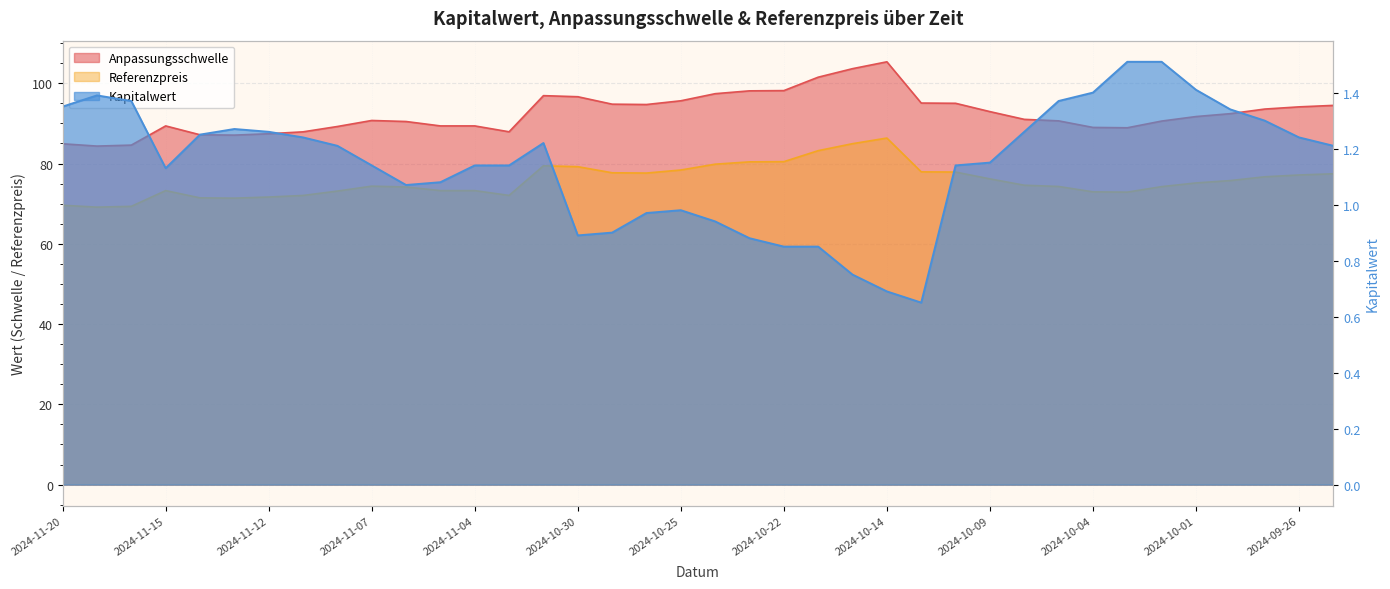

What is the difference between the second highest and second lowest values in the Referenzpreis series?

15.6